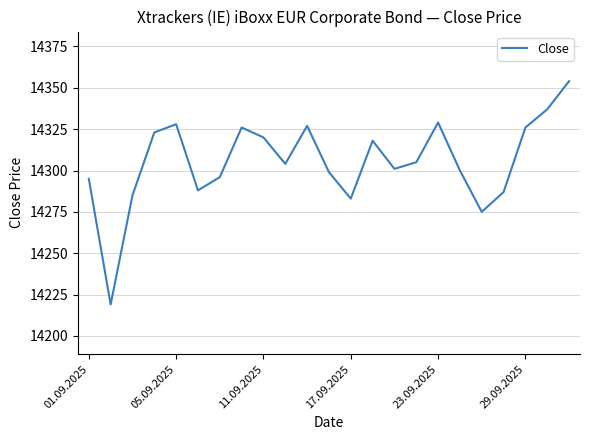

What is the difference between the maximum and minimum values?

135